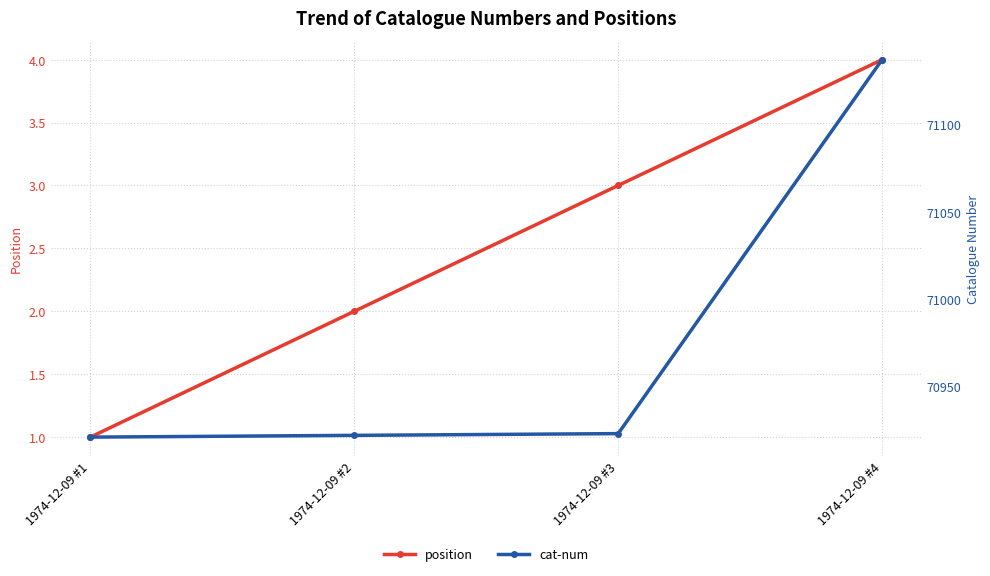

At how many categories does at least one series exceed 63095?

4